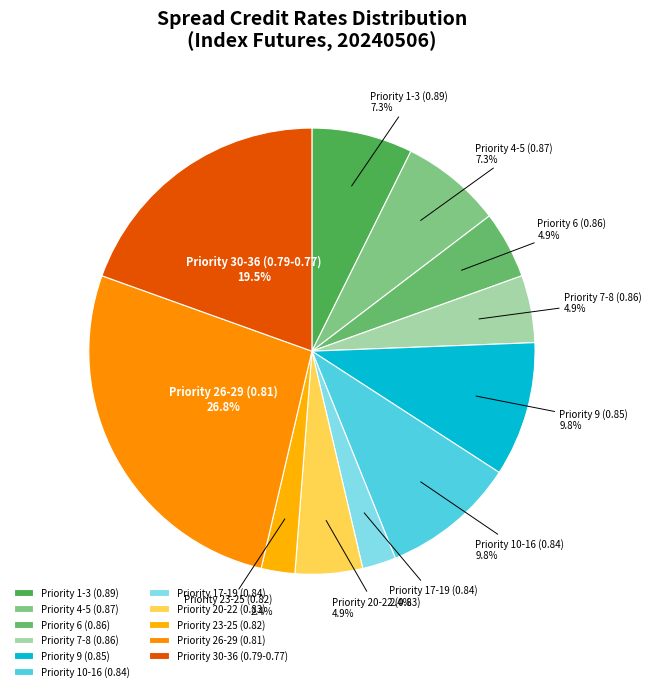

What is the largest slice in the pie chart?

Priority 26-29 (0.81)